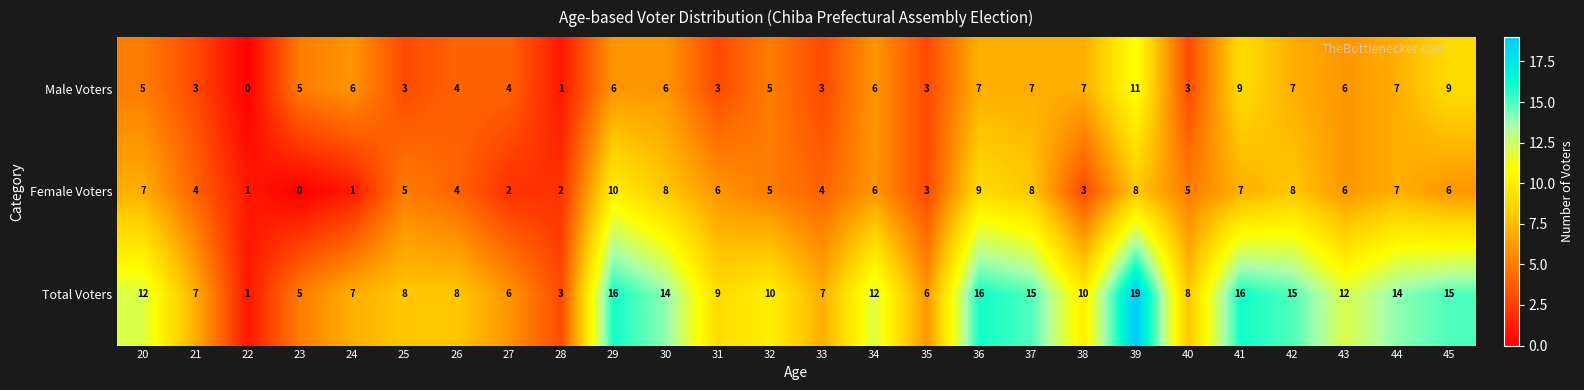

At which category does the chart reach its peak across all series?

39